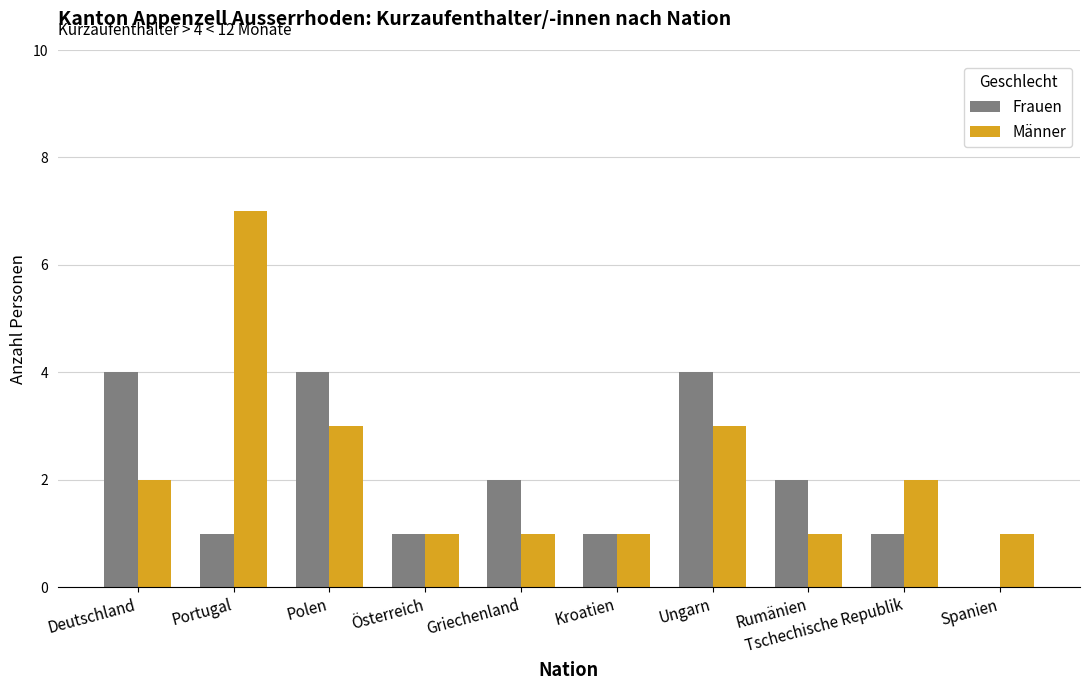

What is the difference between the Frauen values at Deutschland and Spanien?

4